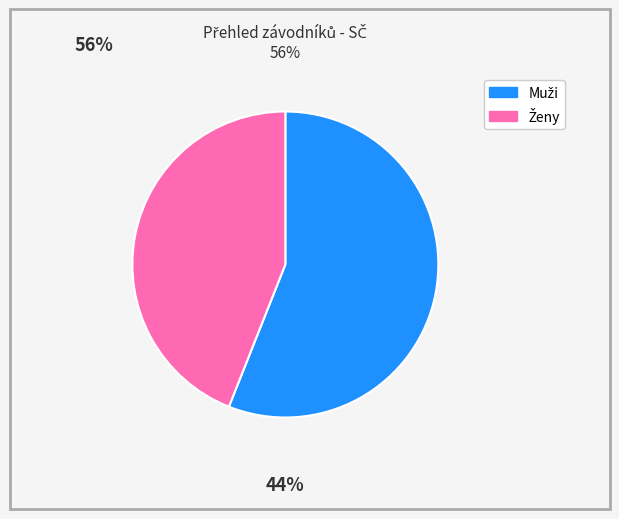

Count the number of slices in the pie.

2